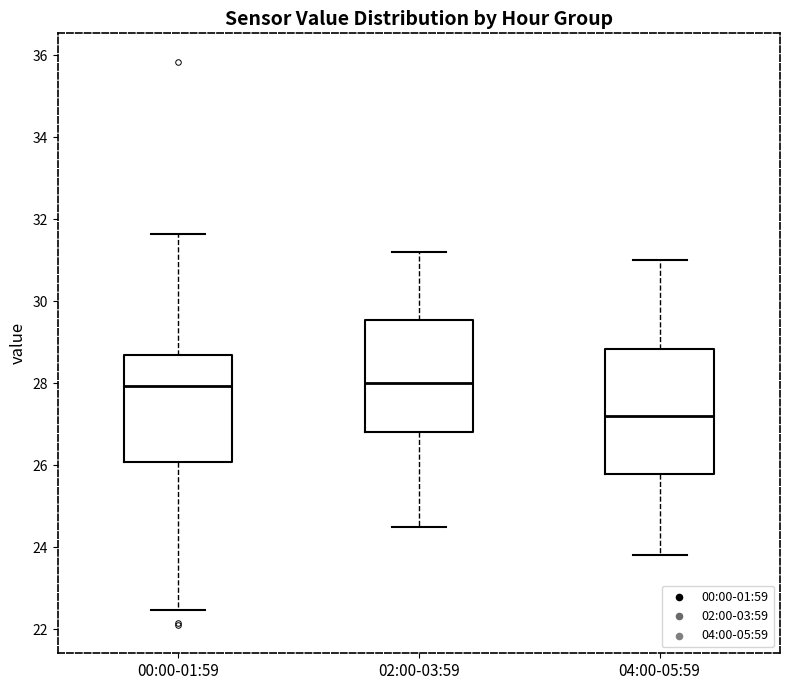

Reading left to right, read every box against the y-axis: the position of its median line, the range the box covers, and the ends of its whiskers. The values are not printed on the chart, so give them approximately, as read against the axis.

00:00-01:59: median 28.0, box 26.0 to 28.6, whiskers 22.4 to 31.6
02:00-03:59: median 28.0, box 26.8 to 29.6, whiskers 24.6 to 31.2
04:00-05:59: median 27.2, box 25.8 to 28.8, whiskers 23.8 to 31.0